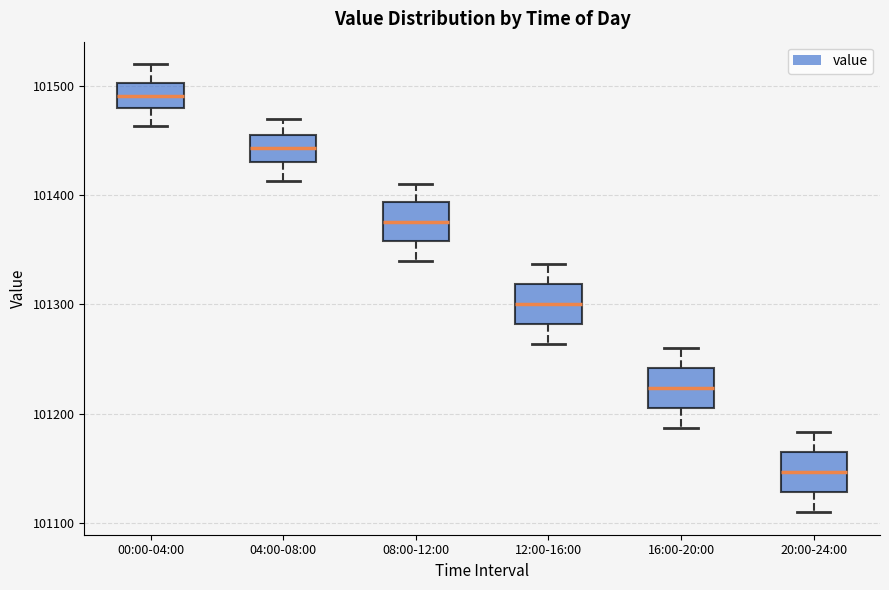

Which box has the lowest median line?

20:00-24:00